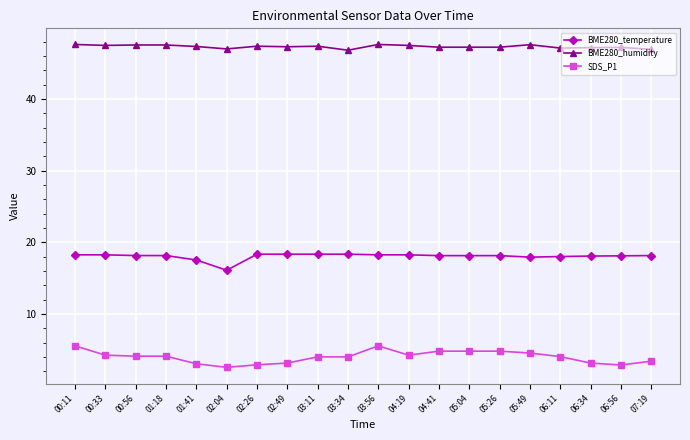

At 05:49, list the series in order from smallest to largest.

SDS_P1, BME280_temperature, BME280_humidity